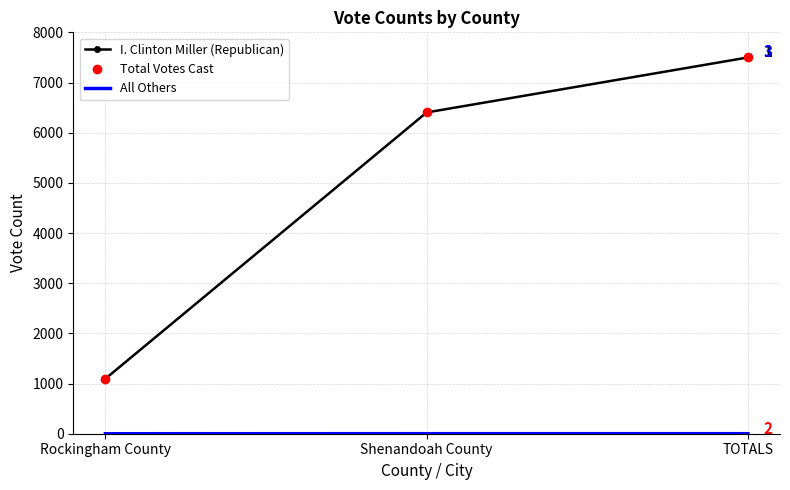

At which category is the sum across all series the highest?

TOTALS